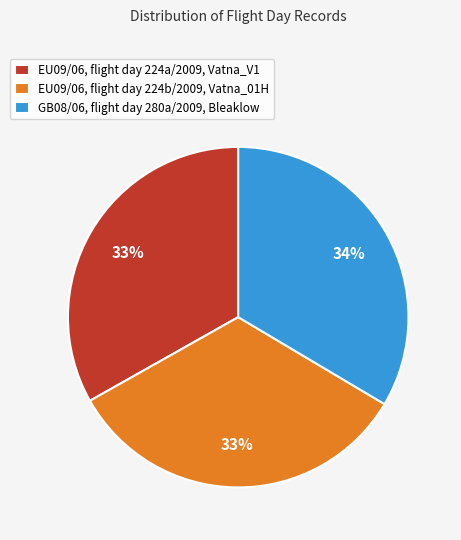

Is it true that EU09/06, flight day 224a/2009, Vatna_V1 is 25% of the pie?

False